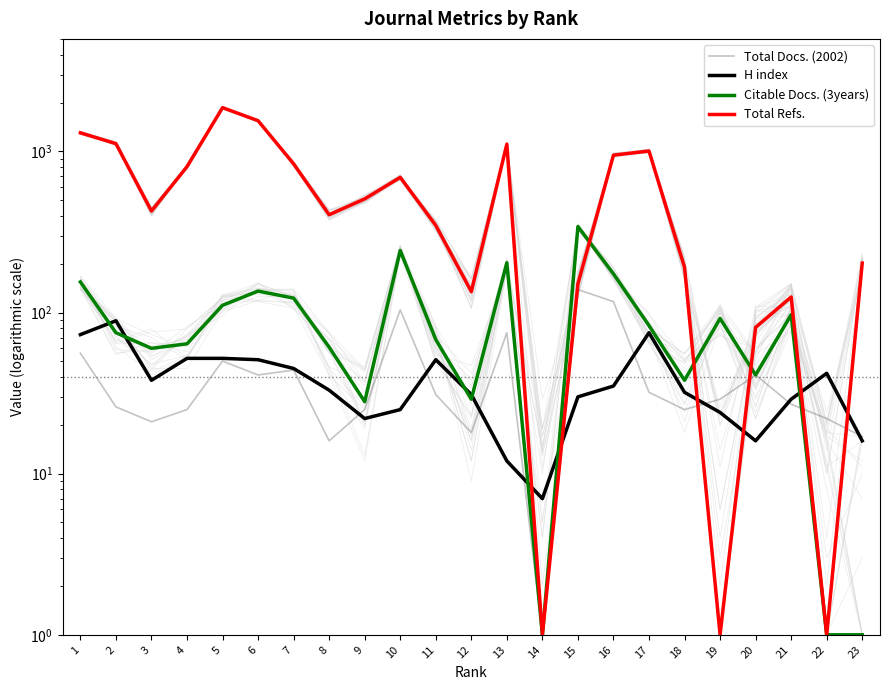

Reading left to right, transcribe all the data shown in this chart.

Total Docs. (2002): 1=56	2=26	3=21	4=25	5=50	6=41	7=44	8=16	9=25	10=104	11=31	12=18	13=75	14=1	15=139	16=117	17=32	18=25	19=29	20=41	21=27	22=22	23=17
H index: 1=73	2=89	3=38	4=52	5=52	6=51	7=45	8=33	9=22	10=25	11=51	12=31	13=12	14=7	15=30	16=35	17=75	18=32	19=24	20=16	21=29	22=42	23=16
Citable Docs. (3years): 1=155	2=75	3=60	4=64	5=111	6=136	7=123	8=61	9=28	10=243	11=68	12=29	13=204	14=1	15=342	16=174	17=83	18=38	19=92	20=41	21=97	22=1	23=1
Total Refs.: 1=1306	2=1119	3=427	4=805	5=1871	6=1553	7=838	8=405	9=508	10=691	11=348	12=135	13=1111	14=1	15=151	16=949	17=1007	18=191	19=1	20=81	21=125	22=1	23=203